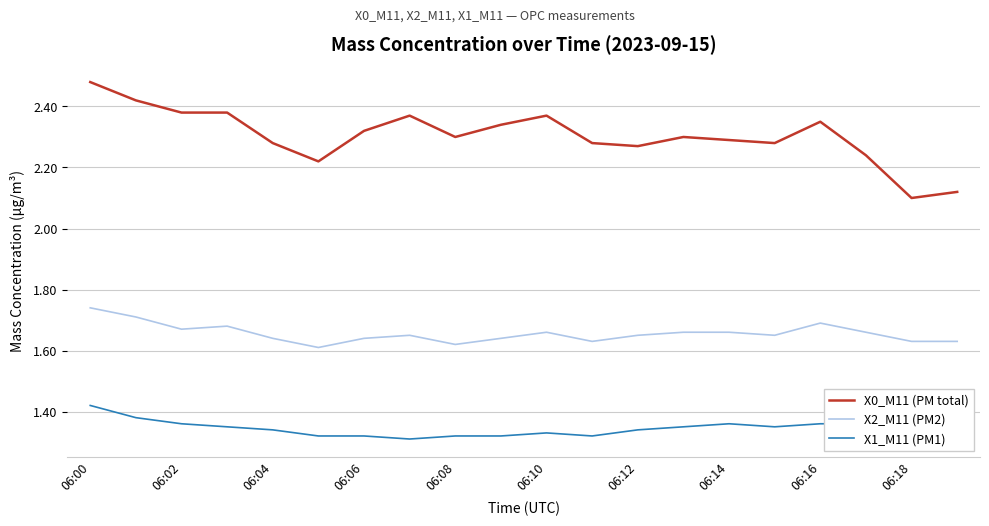

Rank the series by their maximum value, from highest to lowest.

X0_M11 (PM total), X2_M11 (PM2), X1_M11 (PM1)